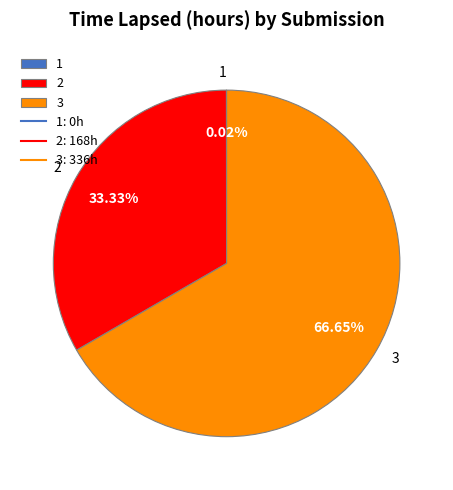

Is there a majority slice in this chart?

Yes